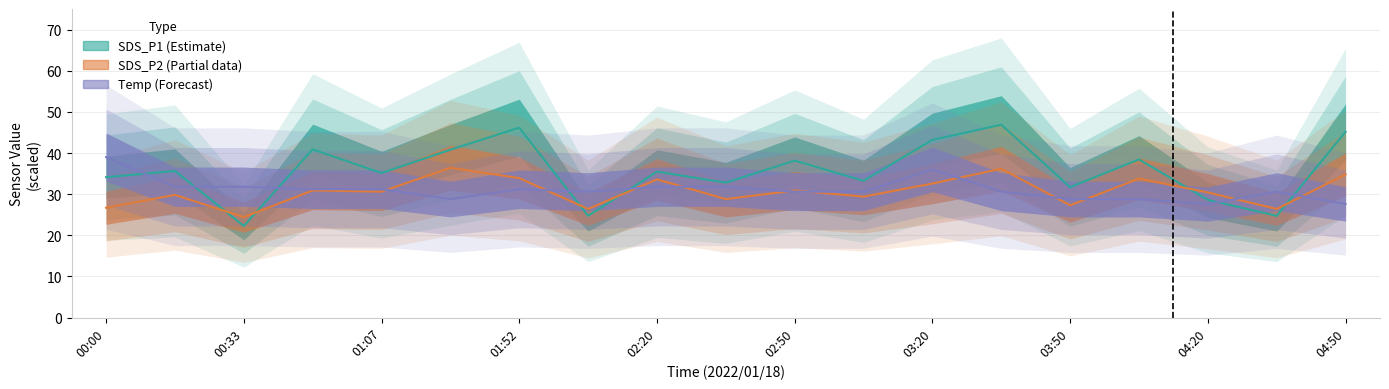

At 03:50, list the series in order from smallest to largest.

SDS_P2, Temp, SDS_P1